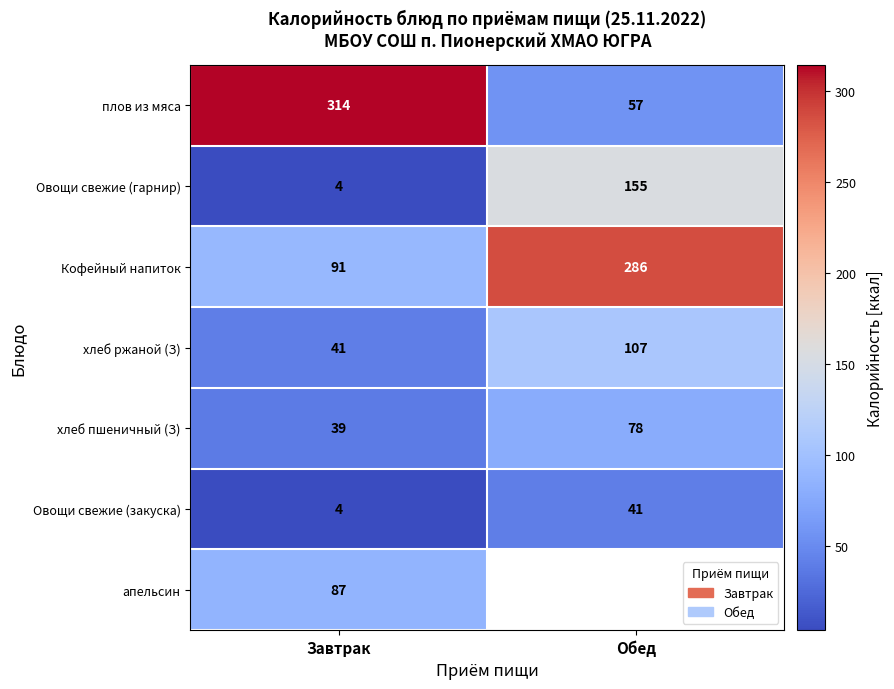

At which category is the sum across all series the highest?

Завтрак